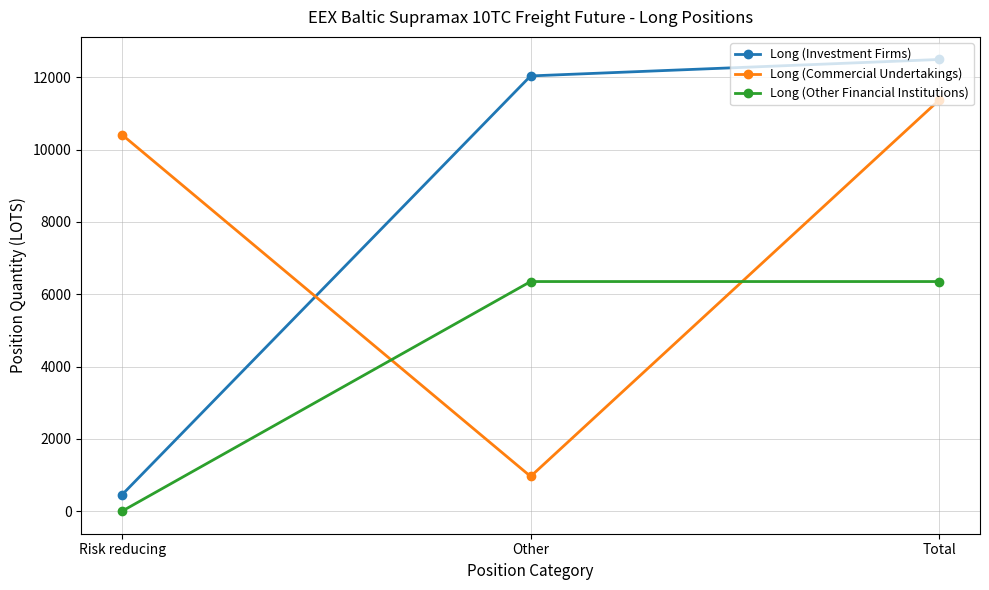

At which label does Long (Commercial Undertakings) reach its minimum?

Other